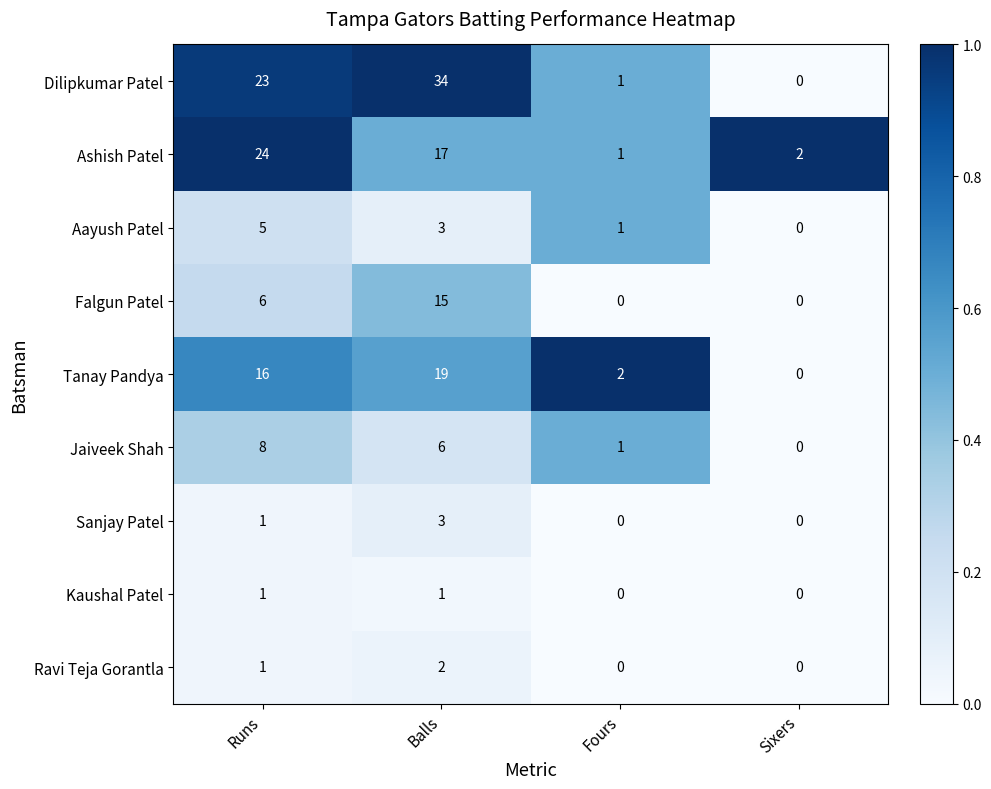

The value of Ravi Teja Gorantla at Fours is -1. True or false?

False